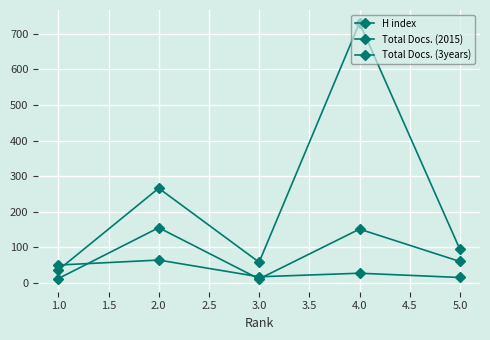

List the series in order of their overall mean, lowest first.

H index, Total Docs. (2015), Total Docs. (3years)